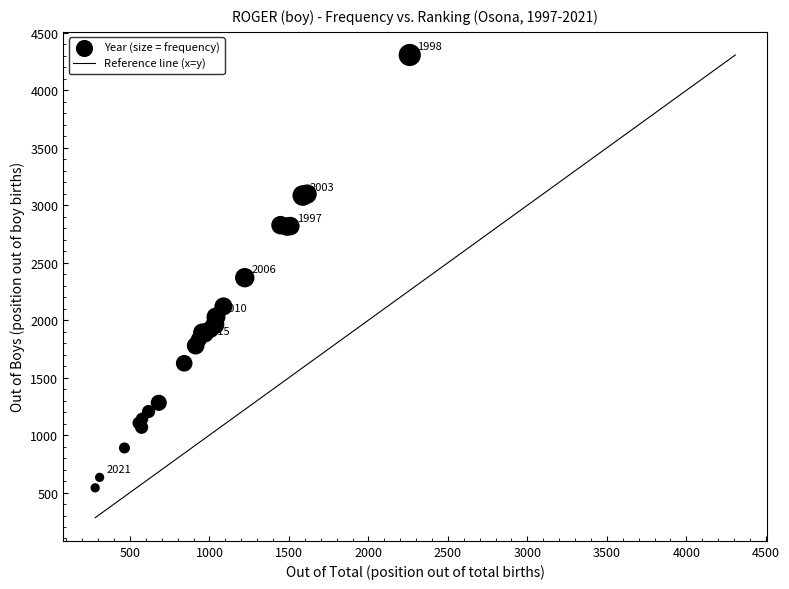

What Y value in the scatter plot is closest to 2424?

2370